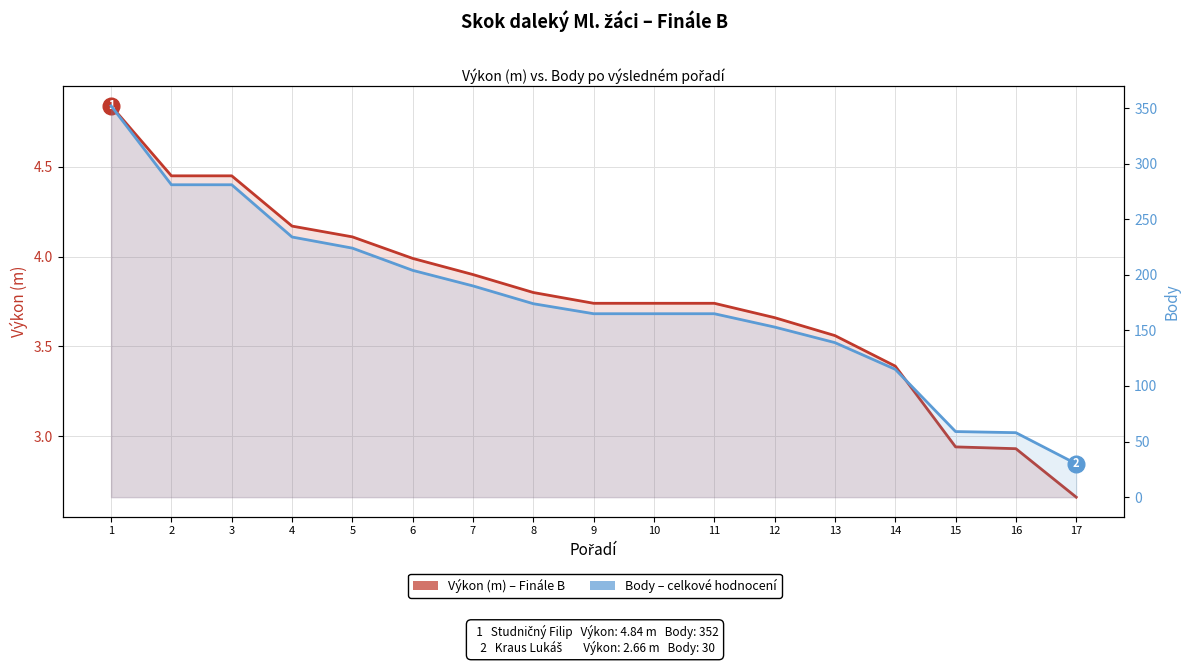

True or false: Výkon (m) and Body intersect in this chart.

False